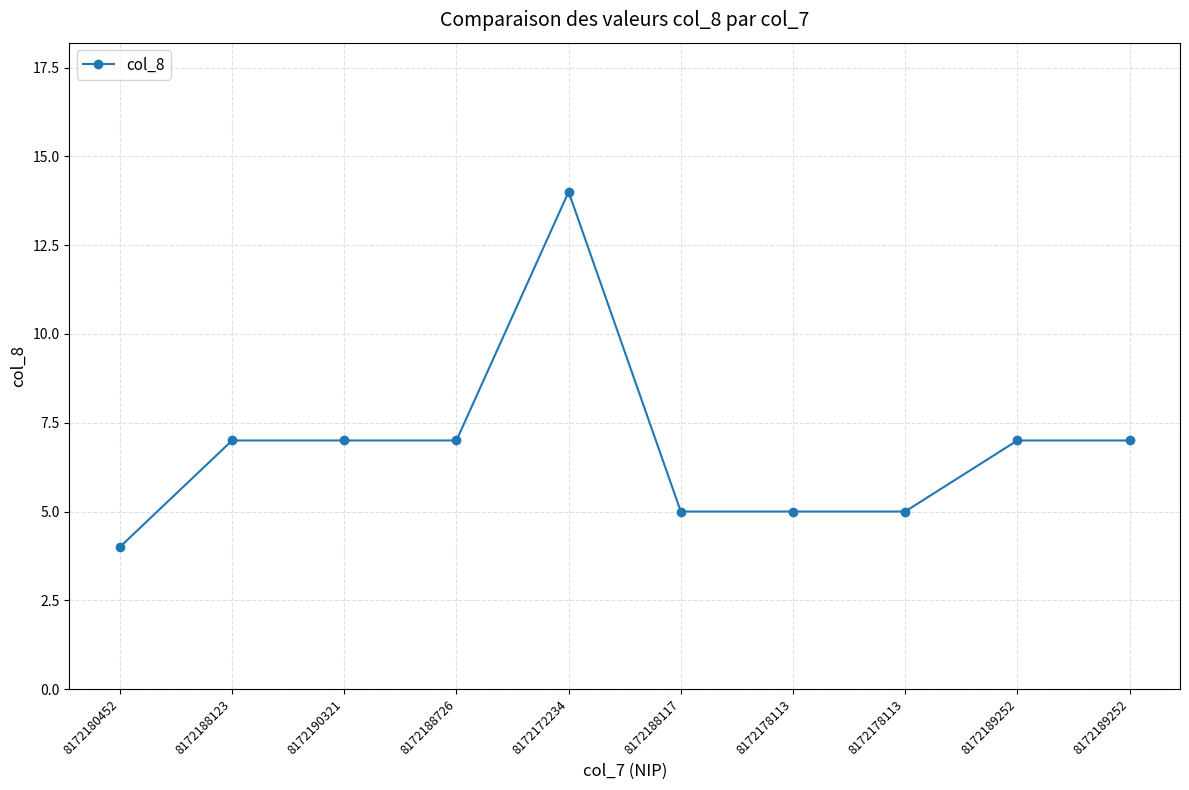

What is the maximum value shown in the chart?

14